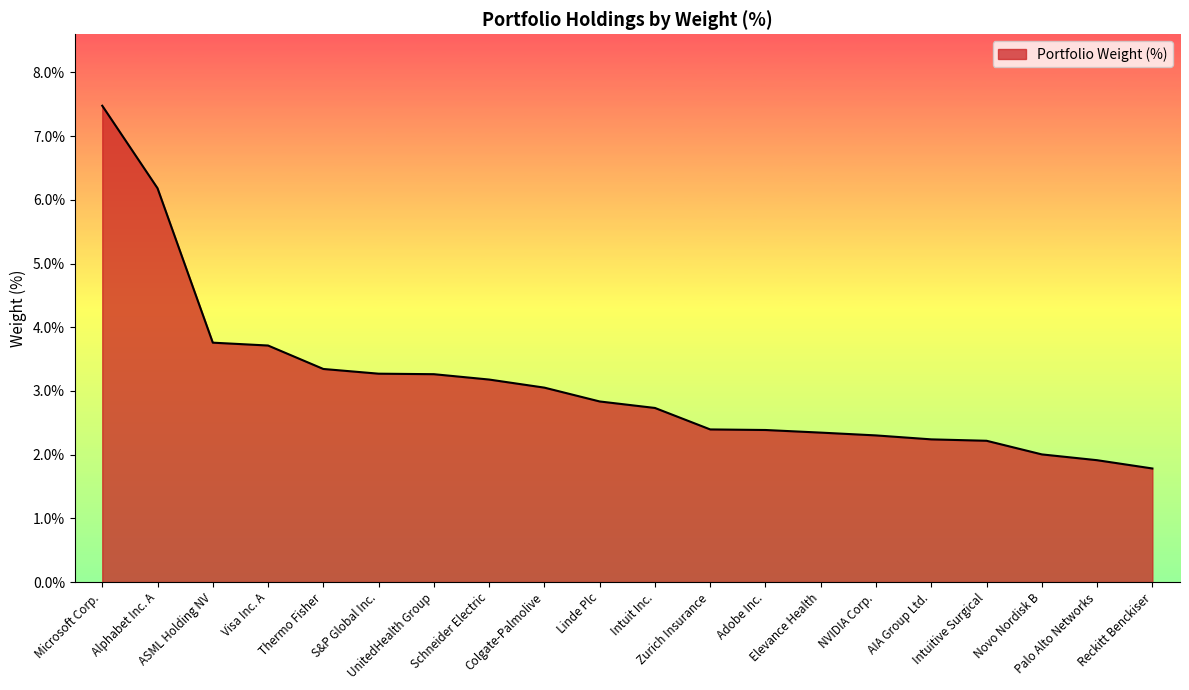

Reading left to right, extract all data points from this chart.

Microsoft Corp.=7.5	Alphabet Inc. A=6.2	ASML Holding NV=3.8	Visa Inc. A=3.7	Thermo Fisher=3.3	S&P Global Inc.=3.3	UnitedHealth Group=3.3	Schneider Electric=3.2	Colgate-Palmolive=3.1	Linde Plc=2.8	Intuit Inc.=2.7	Zurich Insurance=2.4	Adobe Inc.=2.4	Elevance Health=2.3	NVIDIA Corp.=2.3	AIA Group Ltd.=2.2	Intuitive Surgical=2.2	Novo Nordisk B=2.0	Palo Alto Networks=1.9	Reckitt Benckiser=1.8